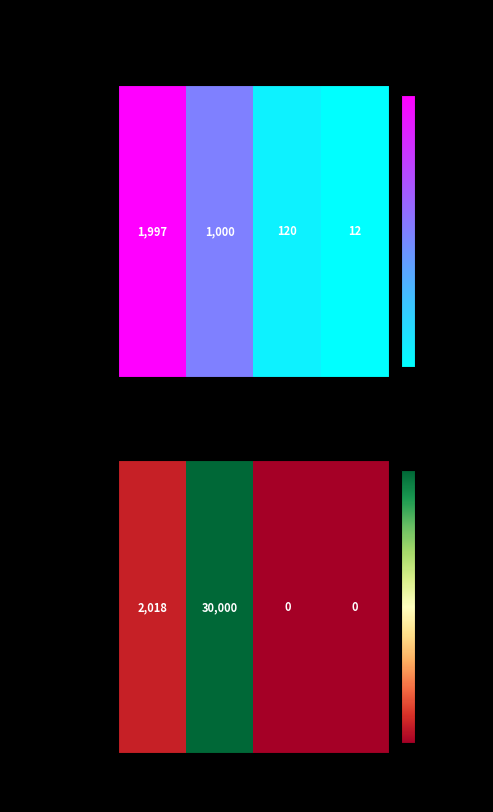

At which label does the data first exceed 2018?

Students Served